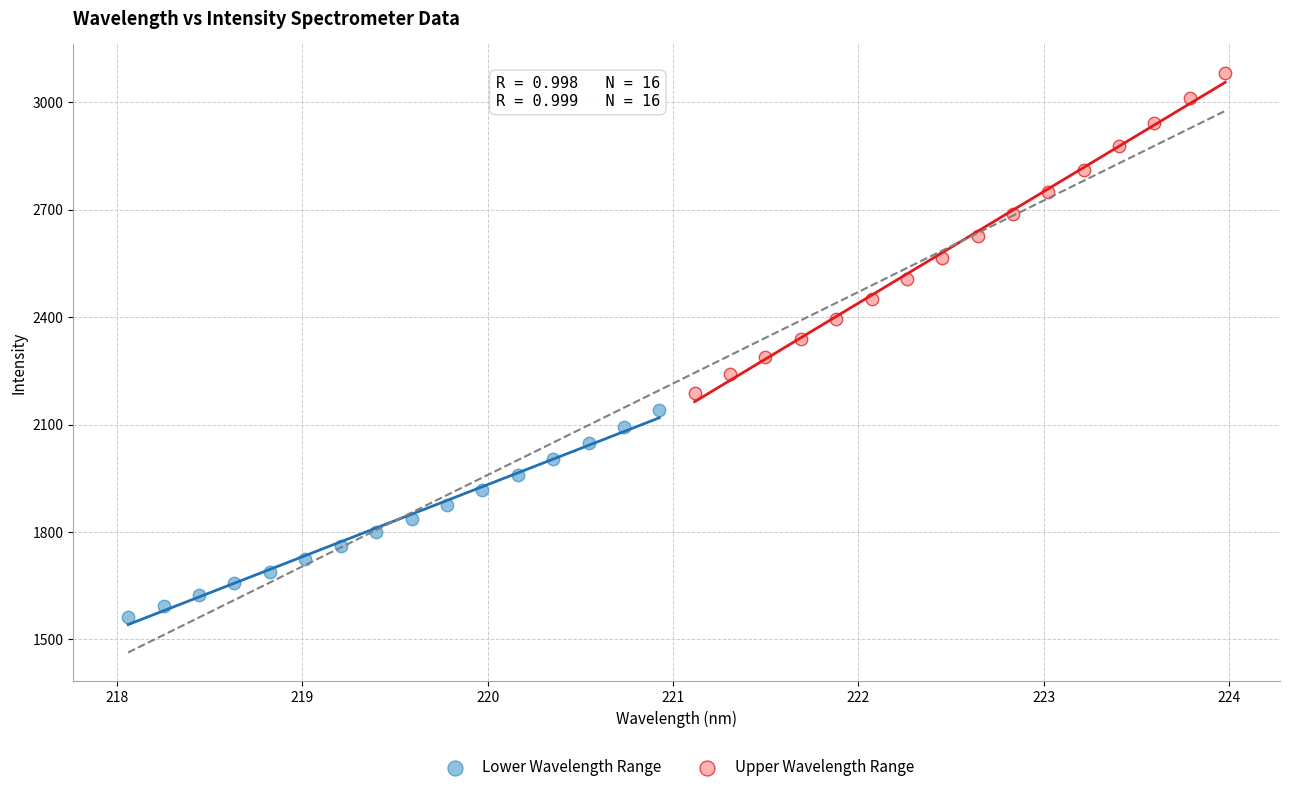

Which series reaches the minimum Y coordinate?

Lower Wavelength Range